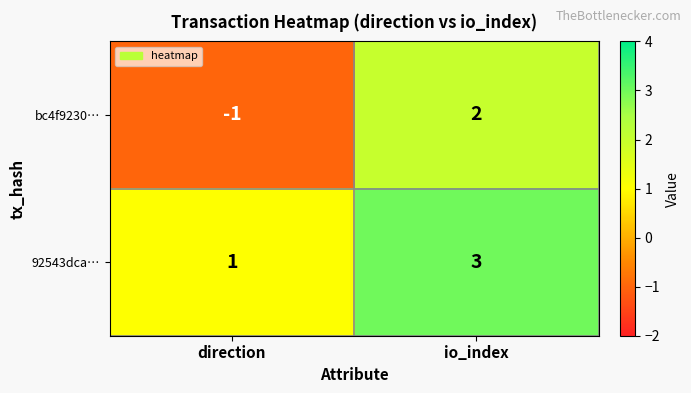

How many series are shown in this chart?

2